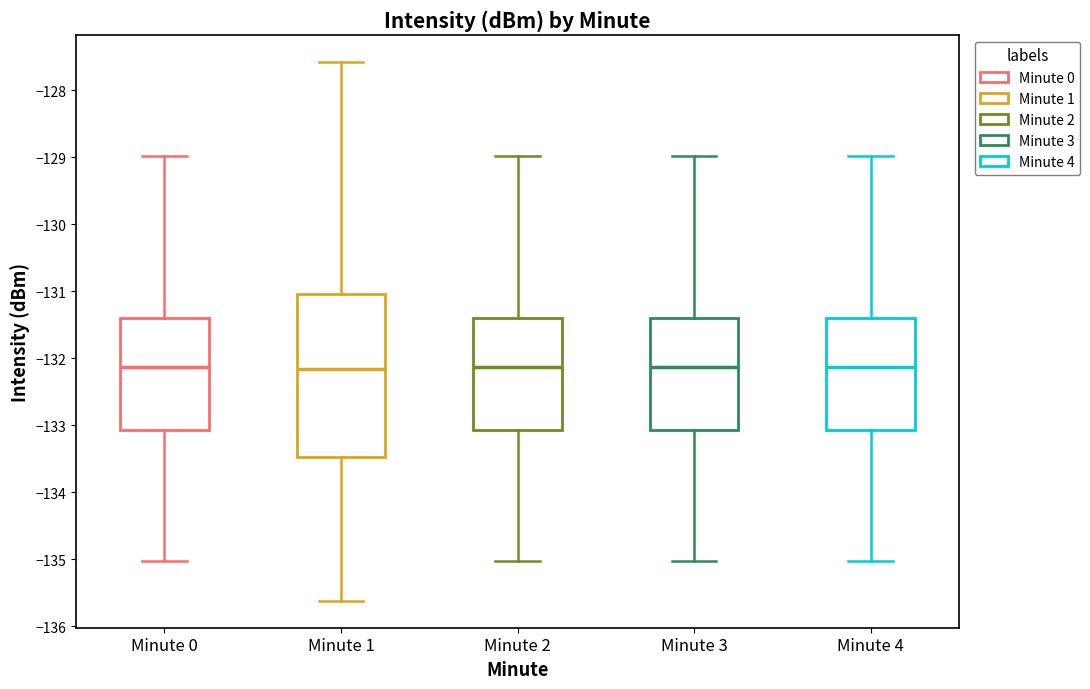

Reading left to right, read every box against the y-axis: the position of its median line, the range the box covers, and the ends of its whiskers. The values are not printed on the chart, so give them approximately, as read against the axis.

Minute 0: median -132.1, box -133.1 to -131.4, whiskers -135.0 to -129.0
Minute 1: median -132.2, box -133.5 to -131.0, whiskers -135.6 to -127.6
Minute 2: median -132.1, box -133.1 to -131.4, whiskers -135.0 to -129.0
Minute 3: median -132.1, box -133.1 to -131.4, whiskers -135.0 to -129.0
Minute 4: median -132.1, box -133.1 to -131.4, whiskers -135.0 to -129.0